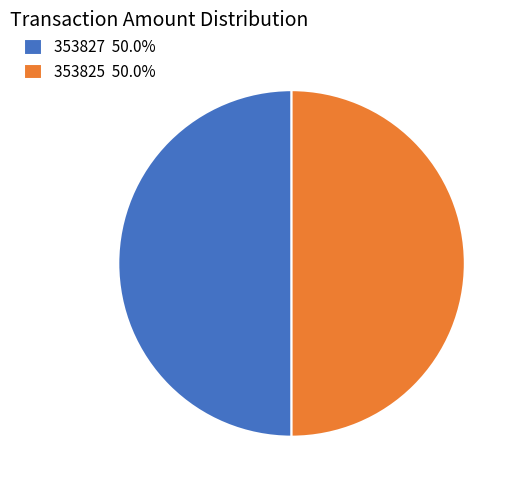

Do 353827 50.0% and 353825 50.0% together represent more than half of the pie?

Yes